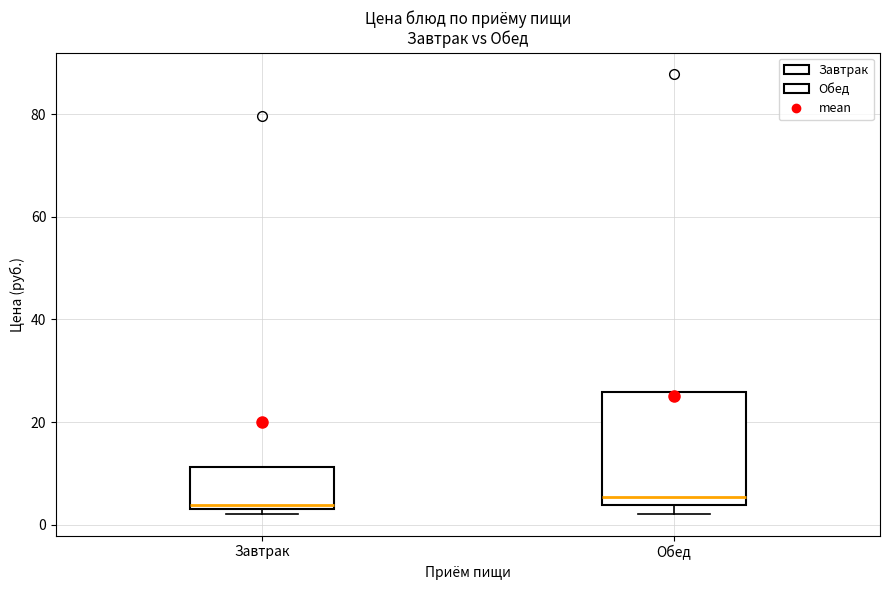

Comparing the boxes themselves (not the whiskers), which one is the tallest?

Обед